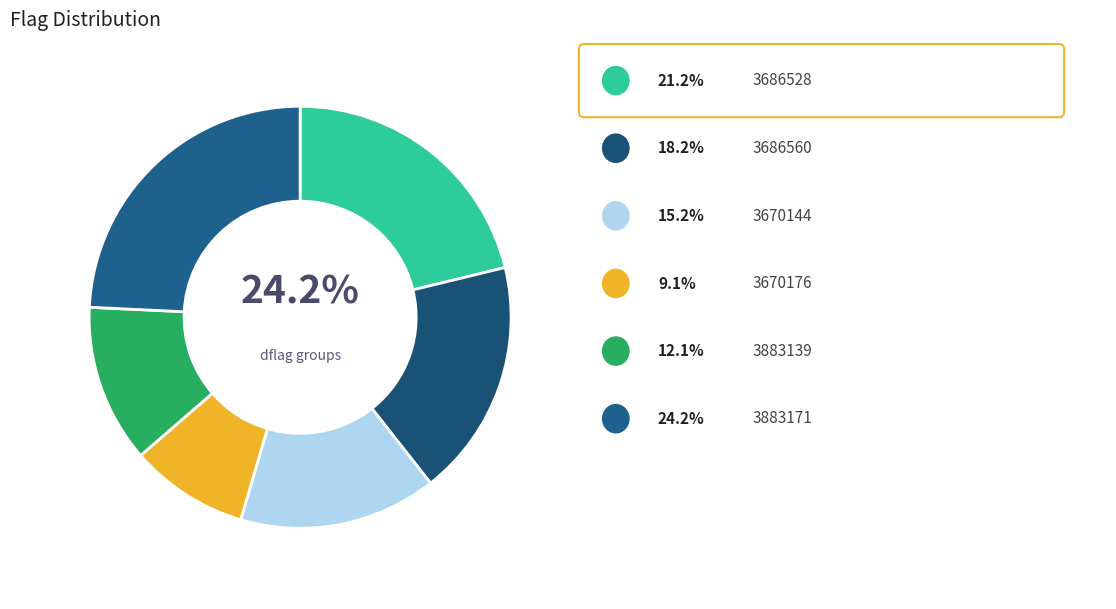

True or false: 3670144 accounts for 15% of the total.

True